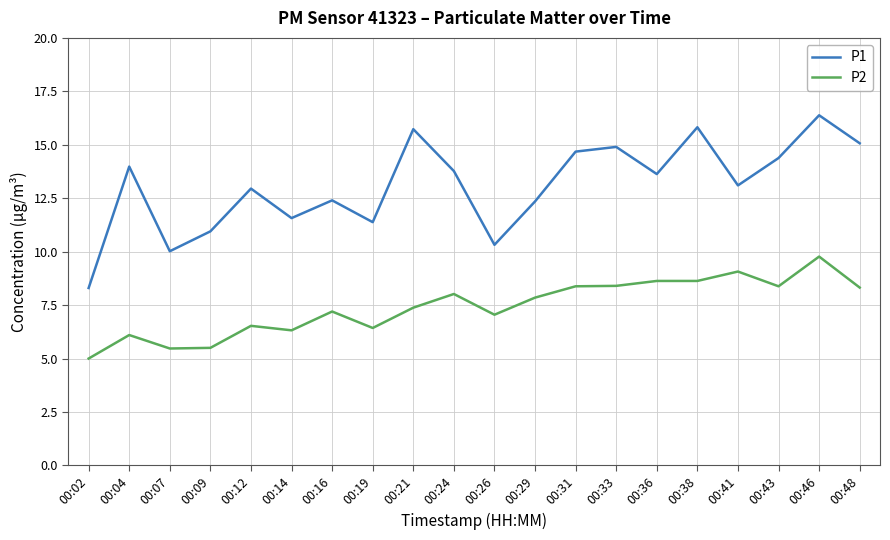

The value of P1 at 00:02 is 8.3. True or false?

True